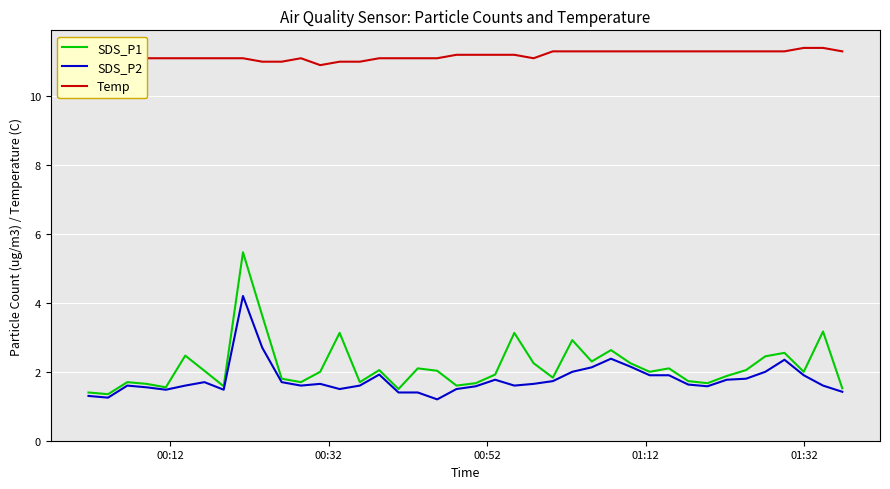

Which series has the largest total across all categories?

Temp